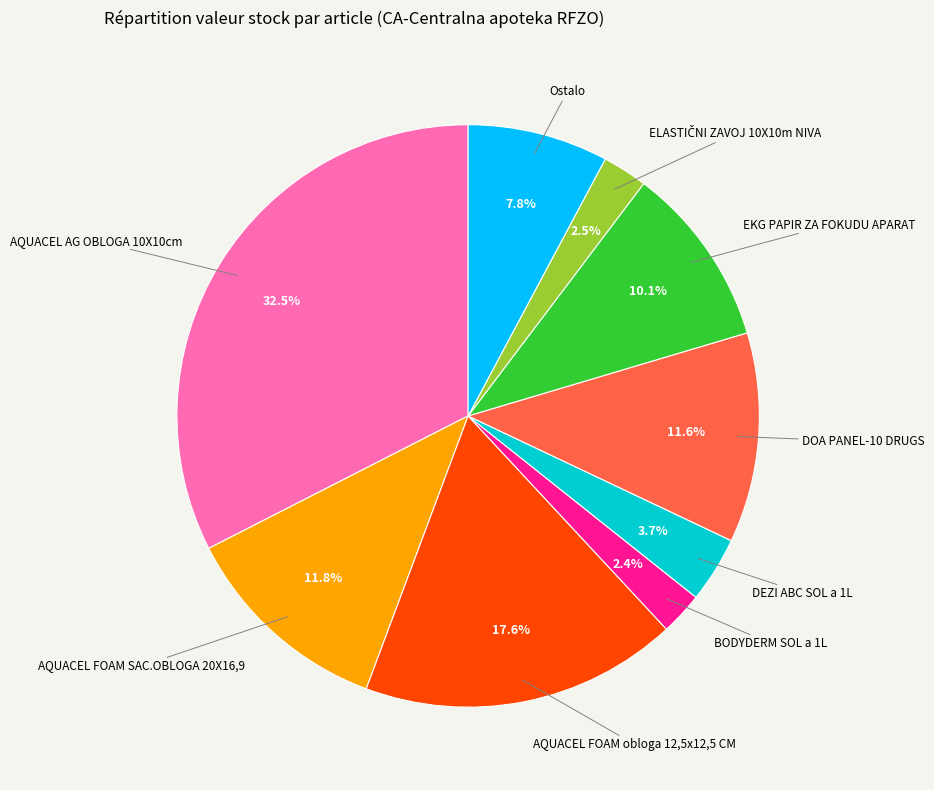

Does any single category account for the majority?

No